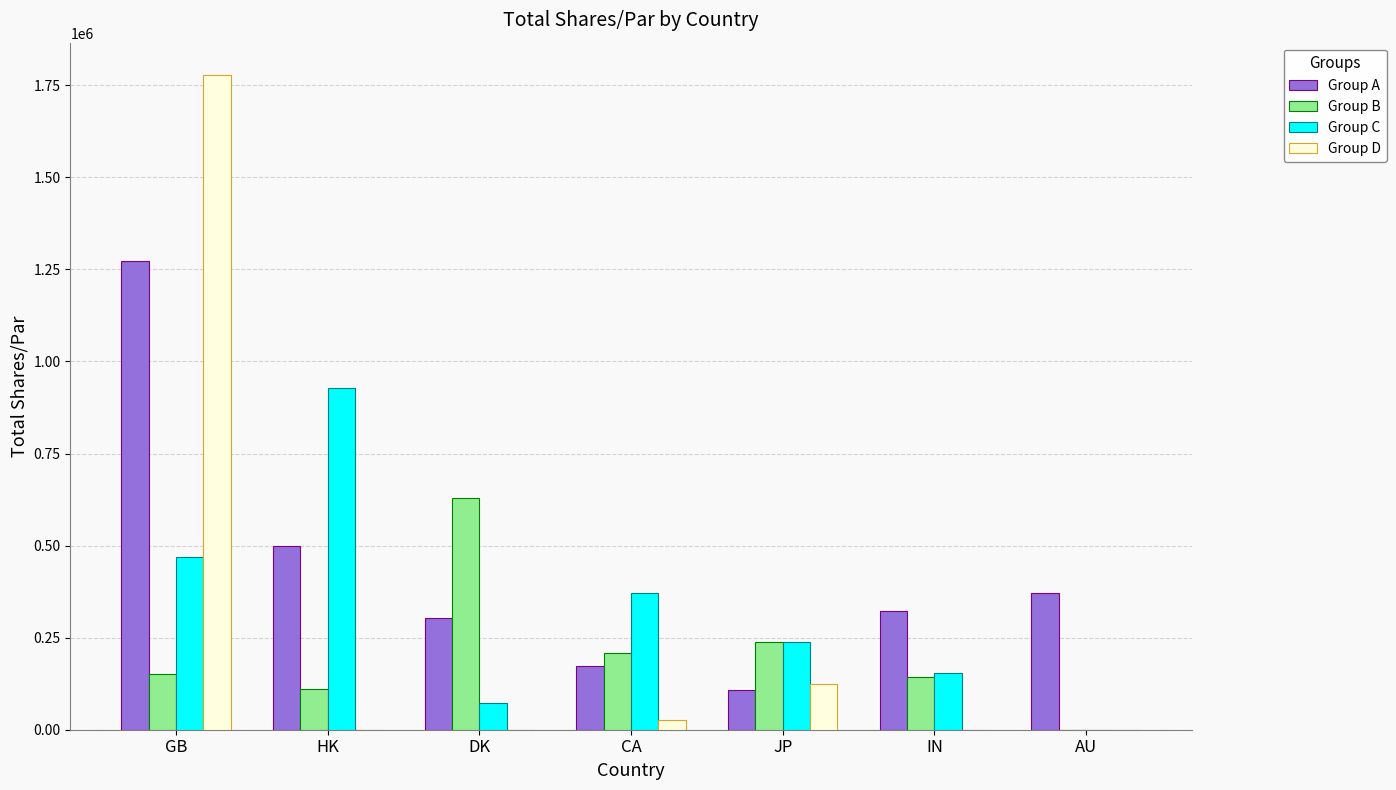

Reading left to right, transcribe all the data shown in this chart.

Group A: 1273346	498500	302514	172419	107300	323562	371988
Group B: 152143	111800	629270	208296	239100	143267	0
Group C: 469666	928743	71326	371834	239000	152822	0
Group D: 1776995	0	0	25981	125200	0	0